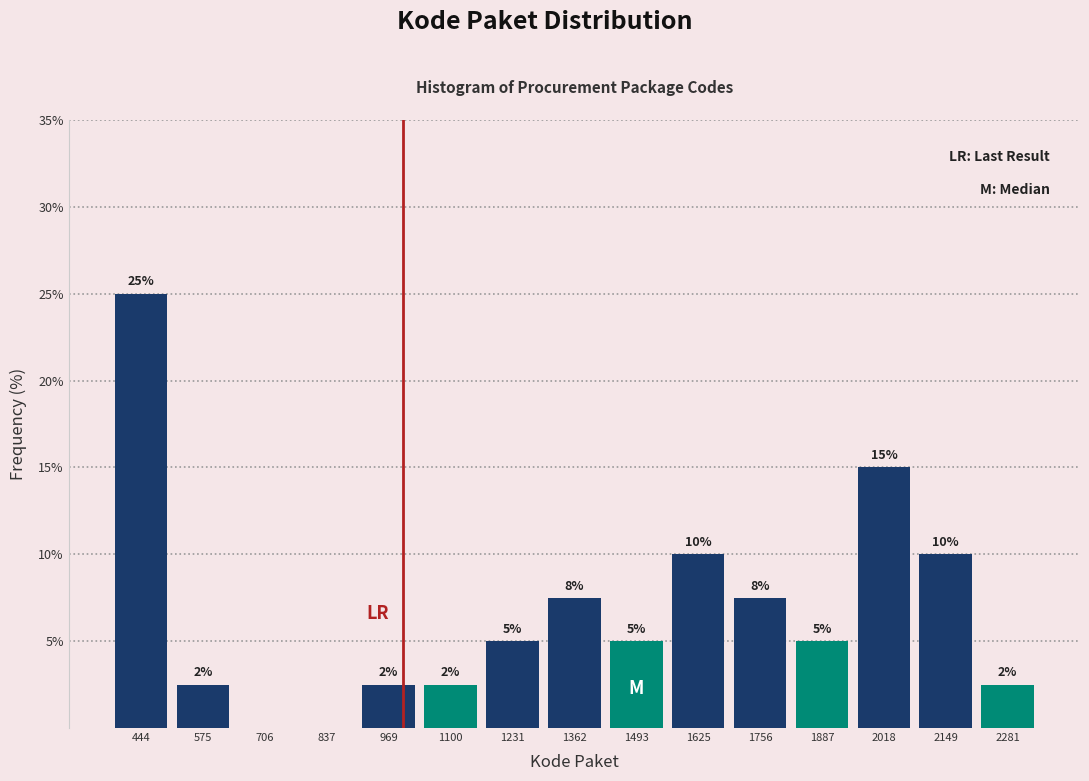

What is the change in value from 837 to 1625?

+10.0